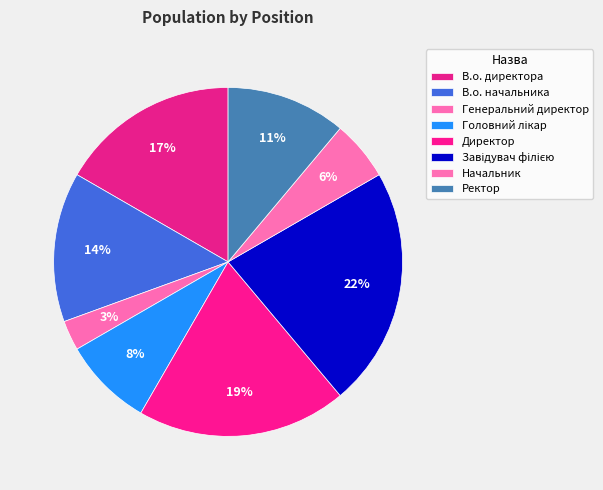

Is there a majority slice in this chart?

No